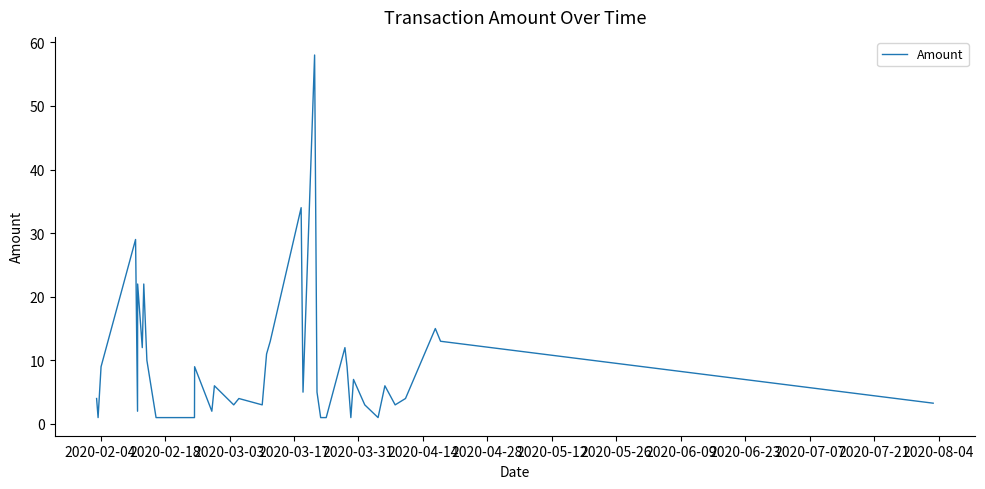

What is the maximum value shown in the chart?

58.0